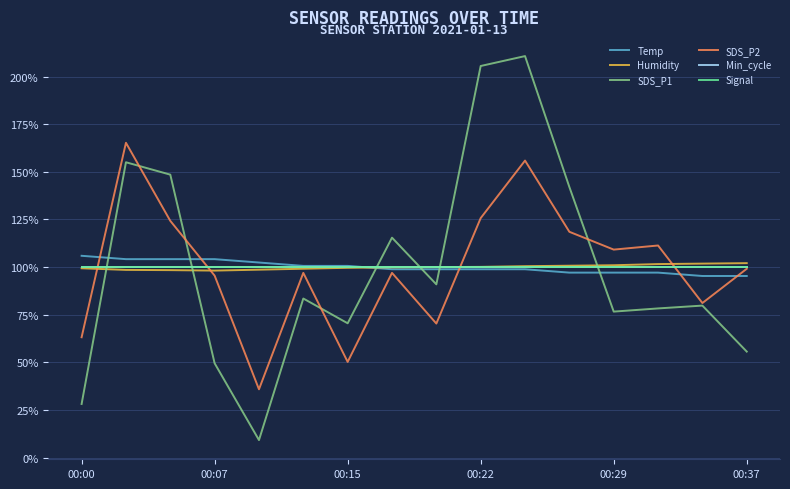

Does the chart display data point markers on the line(s)?

No